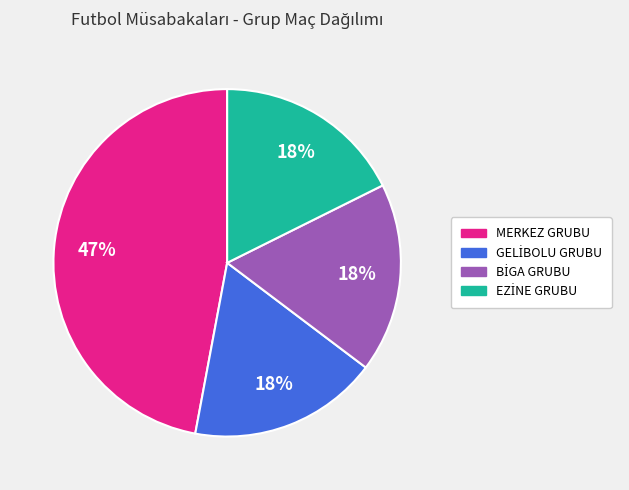

To the nearest percent, what portion does MERKEZ GRUBU represent?

47%